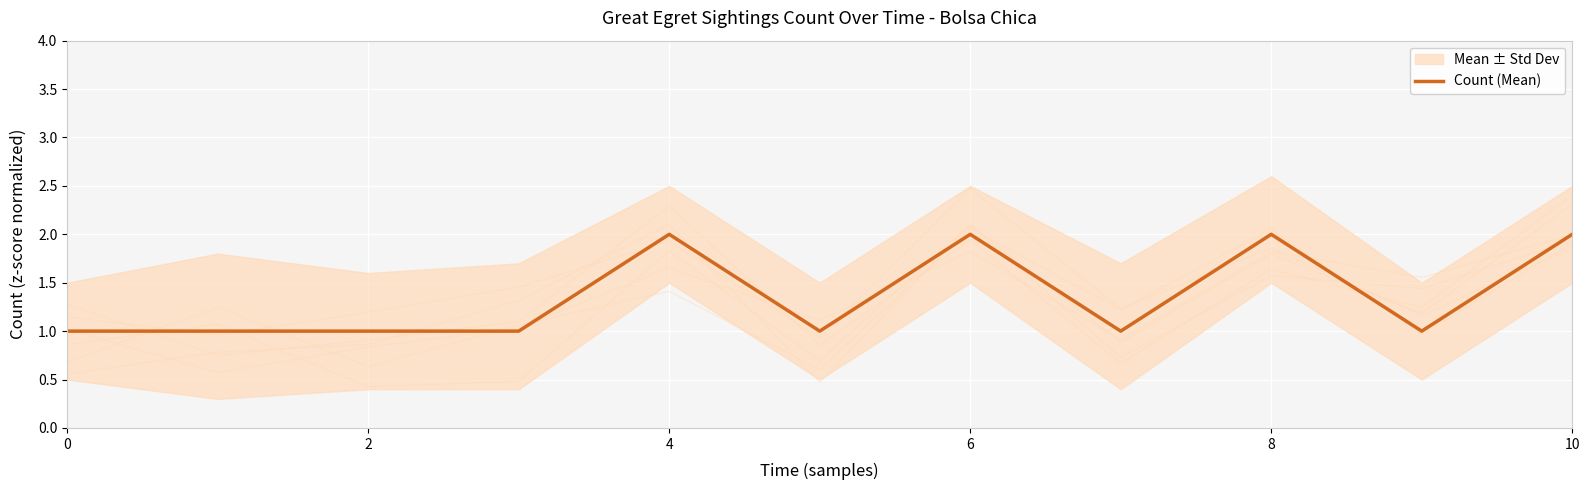

True or false: Count (Mean) has a value of 4 at 4.

False